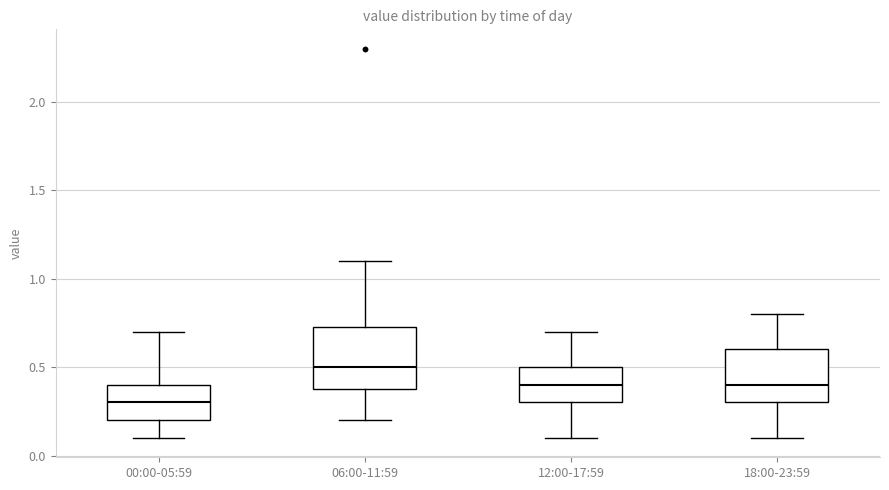

Reading left to right, transcribe this box plot: for each box, give where its median line is, the range the box spans, and where its two whiskers end, as read against the y-axis. The values are not printed on the chart, so give them approximately, as read against the axis.

00:00-05:59: median 0.30, box 0.20 to 0.40, whiskers 0.10 to 0.70
06:00-11:59: median 0.50, box 0.40 to 0.75, whiskers 0.20 to 1.10
12:00-17:59: median 0.40, box 0.30 to 0.50, whiskers 0.10 to 0.70
18:00-23:59: median 0.40, box 0.30 to 0.60, whiskers 0.10 to 0.80